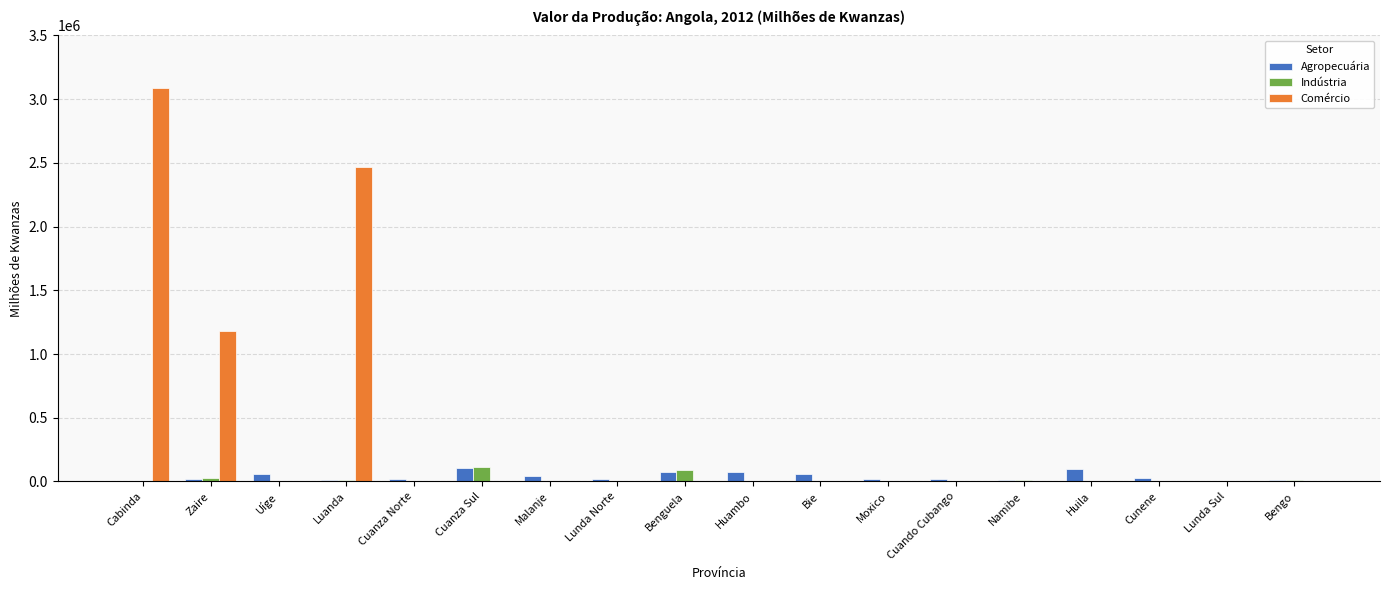

Does the chart contain stacked bars?

No